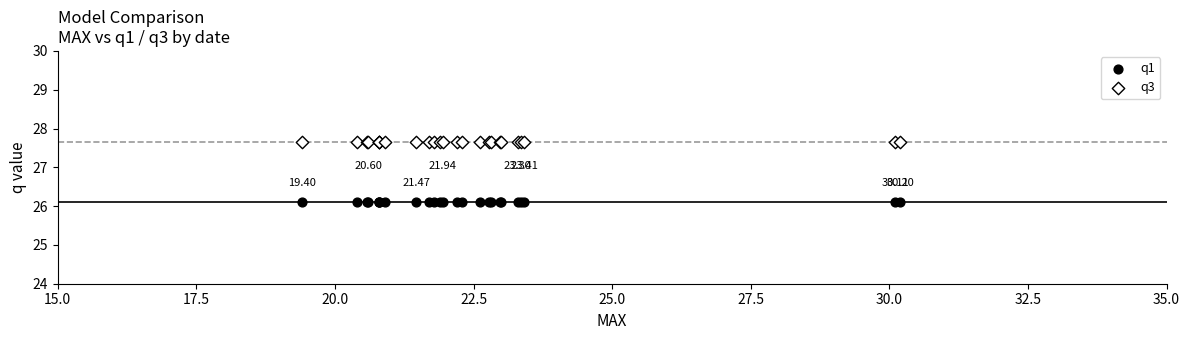

Which series reaches the minimum Y coordinate?

q1